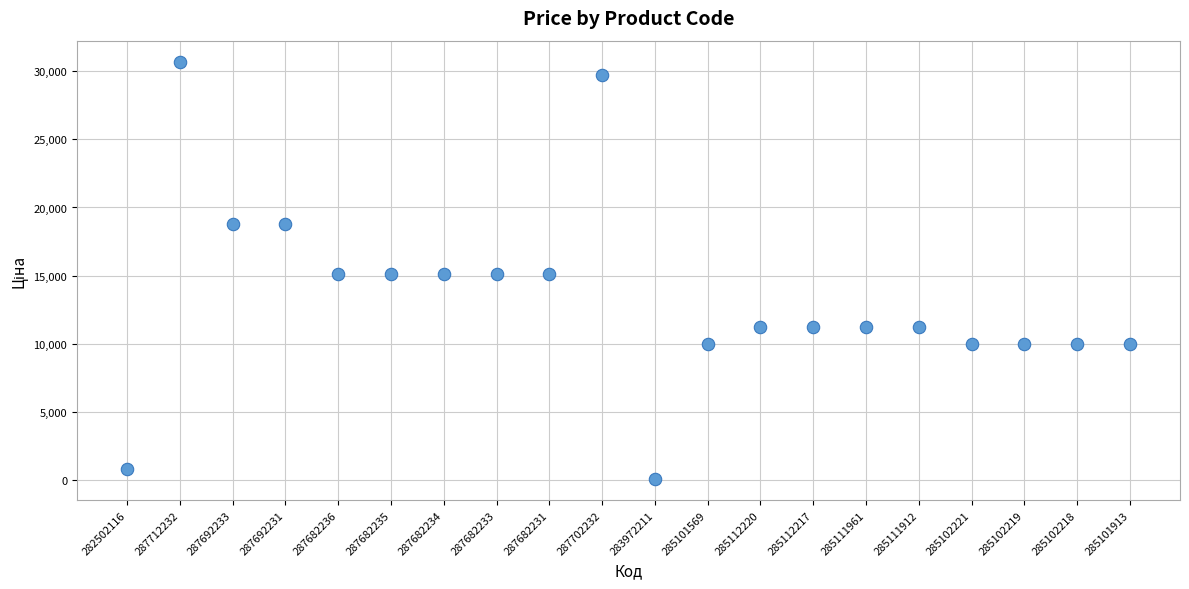

What is the range of Y values (max minus min)?

30685.1